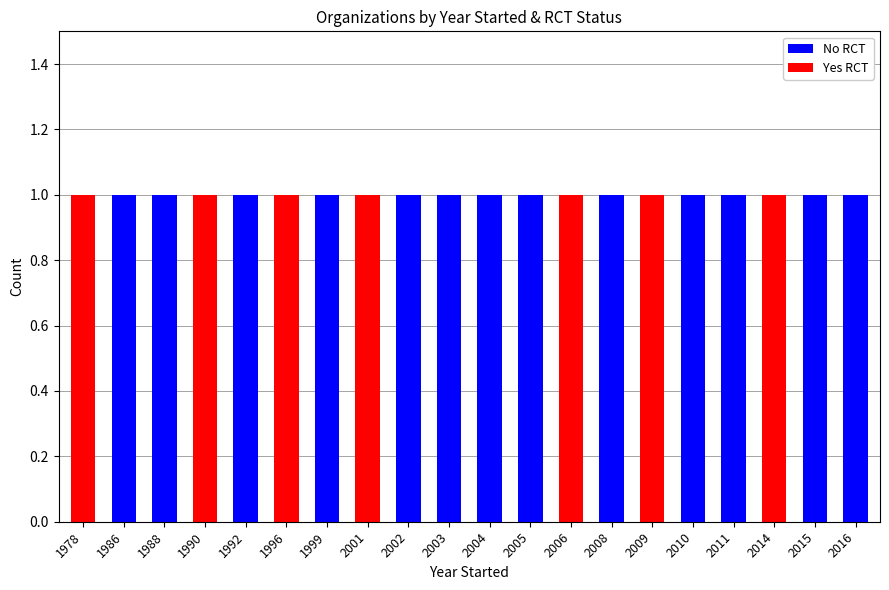

What is the sum of all No RCT values?

13